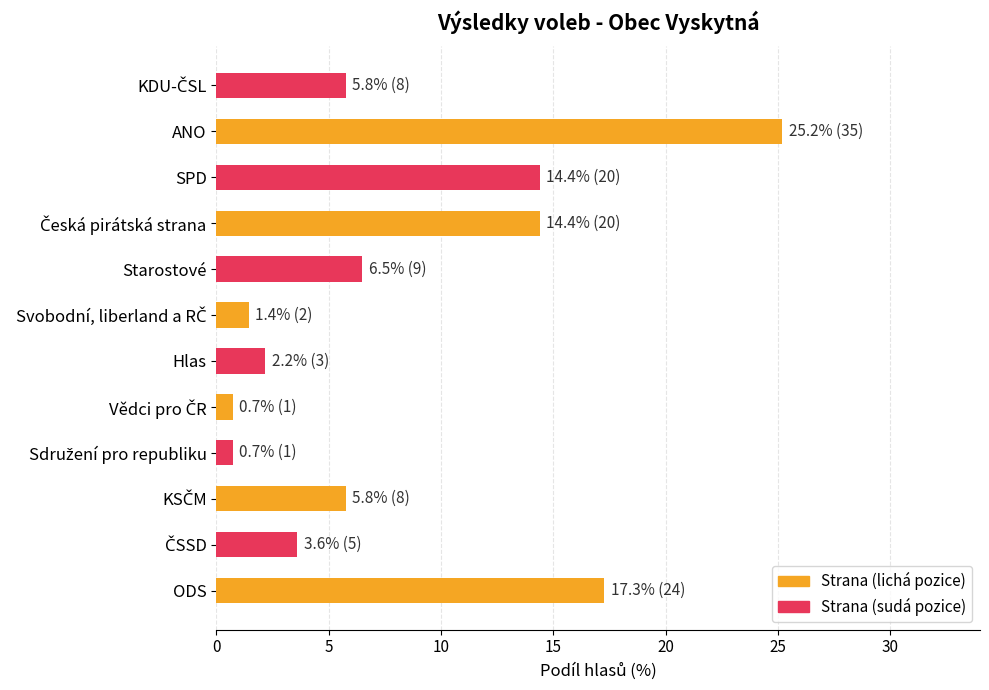

What is the smallest value displayed?

0.7